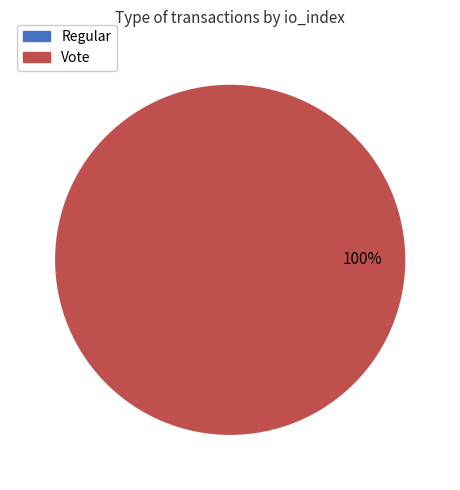

Which slice represents more than half of the pie?

Vote